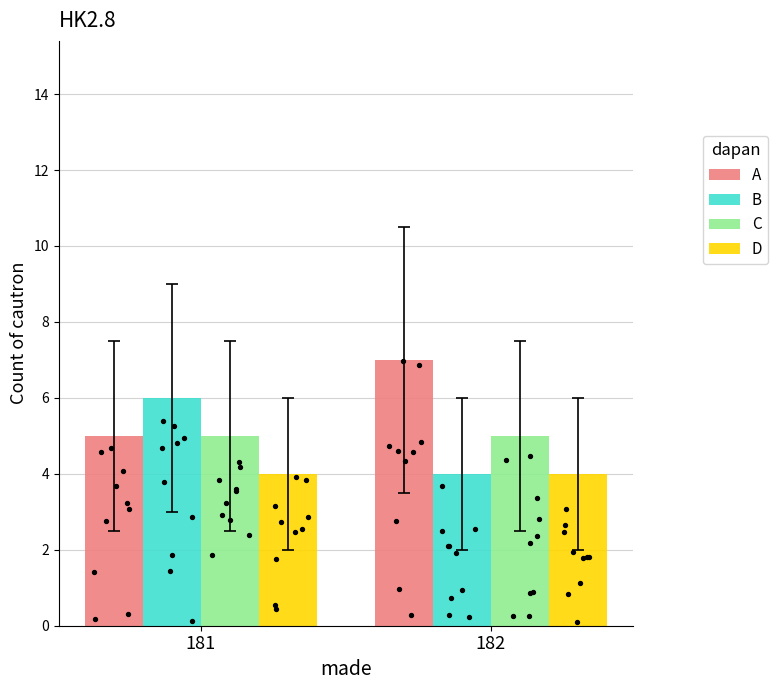

At which category is the sum across all series the highest?

181